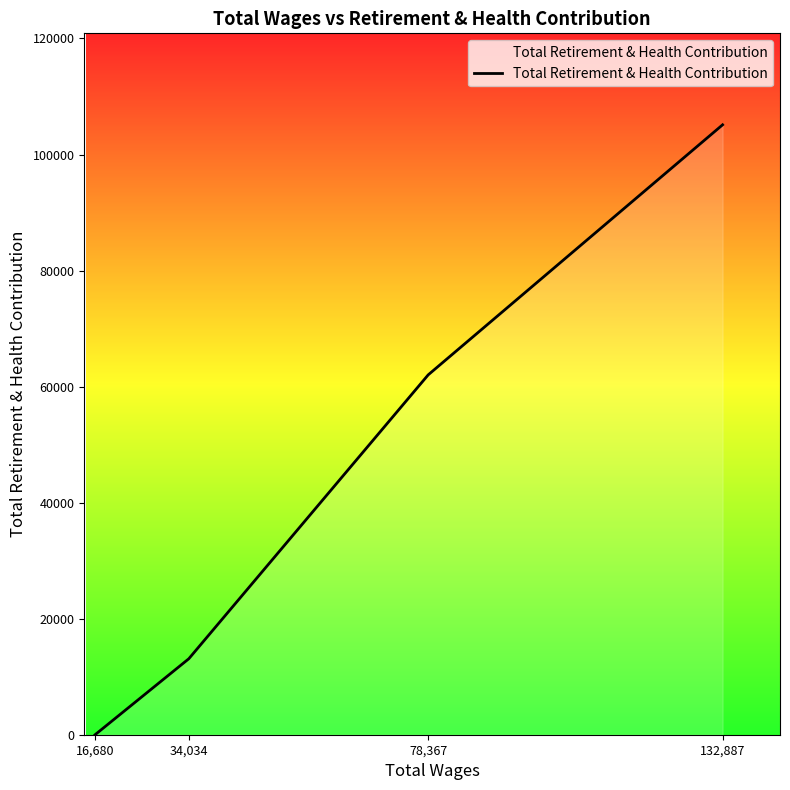

Count the number of data series in this chart.

1